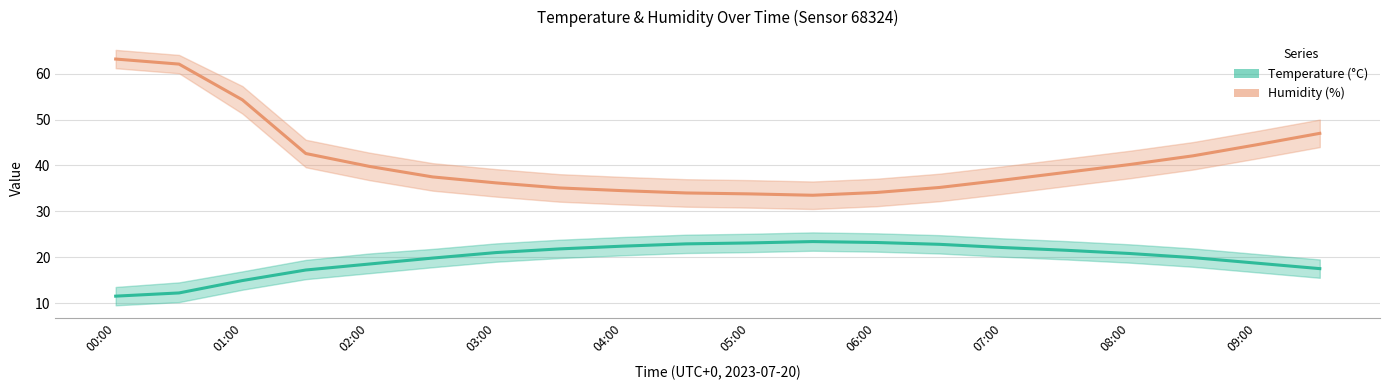

List the series in order of their peak value, highest first.

Humidity (%), Temperature (°C)